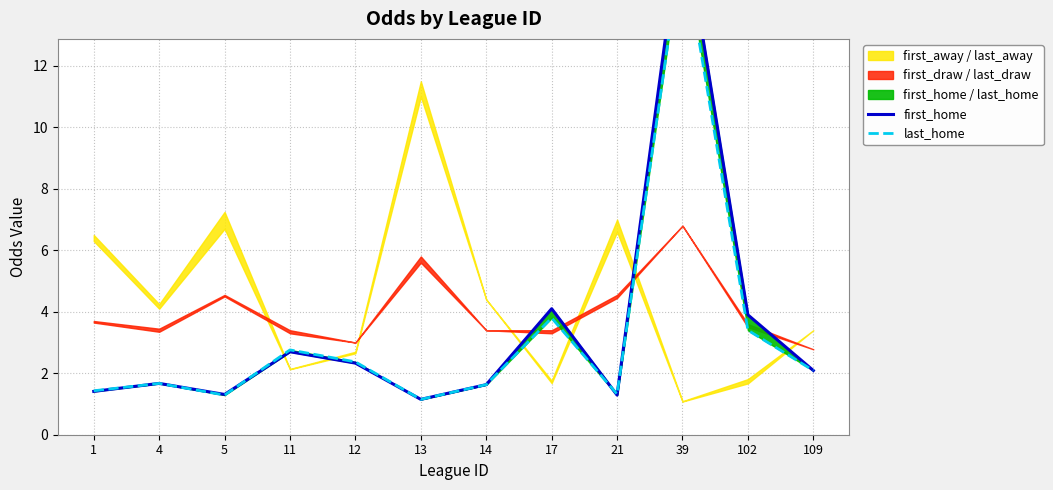

How many interior local valleys does the last_home series have?

3